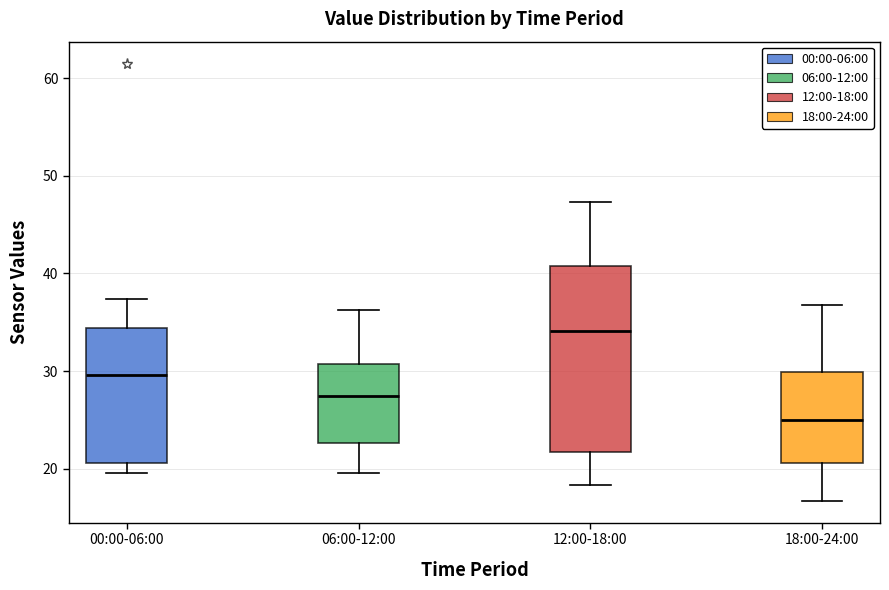

Reading left to right, transcribe this box plot: for each box, give where its median line is, the range the box spans, and where its two whiskers end, as read against the y-axis. The values are not printed on the chart, so give them approximately, as read against the axis.

00:00-06:00: median 30, box 21 to 34, whiskers 20 to 37
06:00-12:00: median 27, box 23 to 31, whiskers 20 to 36
12:00-18:00: median 34, box 22 to 41, whiskers 18 to 47
18:00-24:00: median 25, box 21 to 30, whiskers 17 to 37